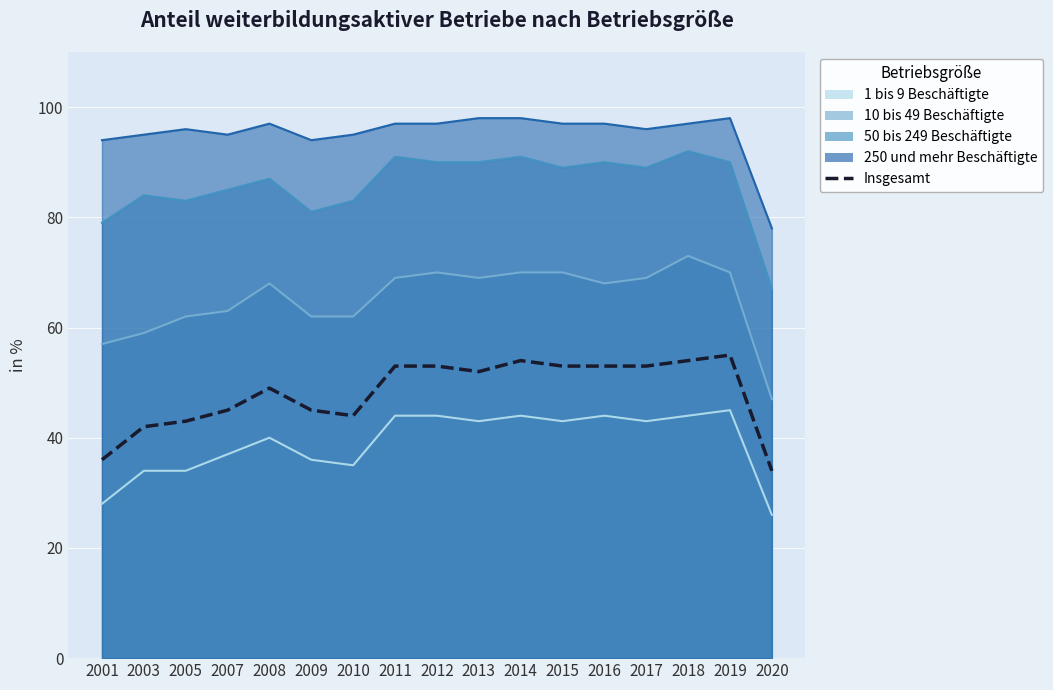

What is the sum of the values at 2015 and 2018?

107